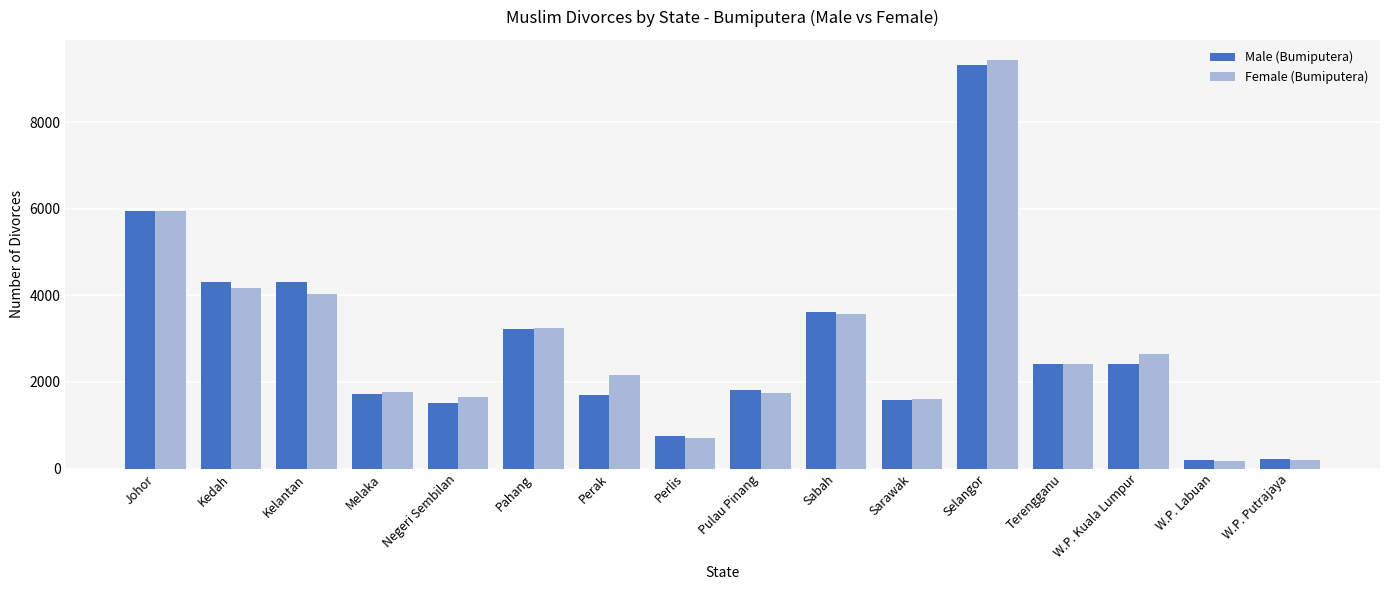

What is the spread (max minus min) of values at W.P. Putrajaya?

21